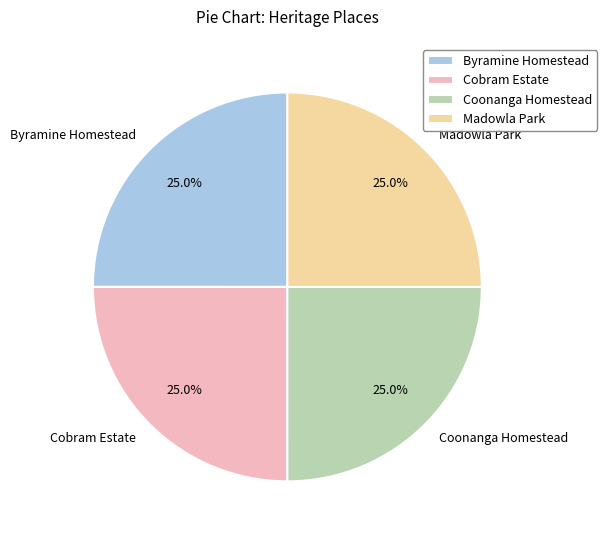

Count the number of slices in the pie.

4